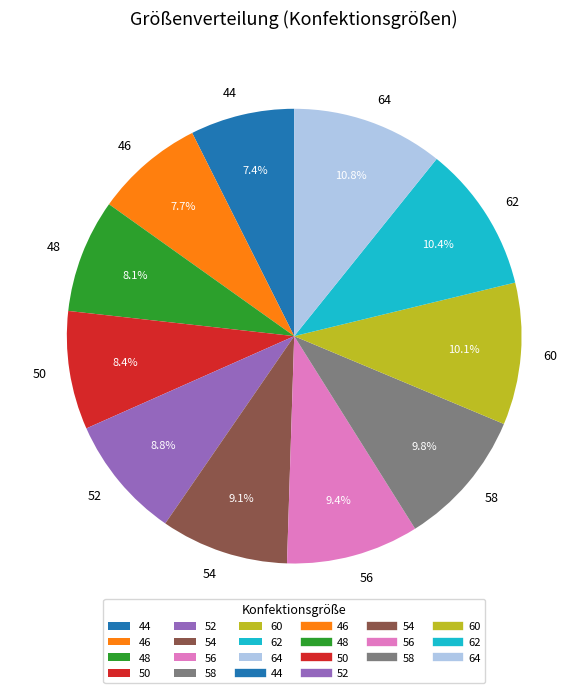

The 54 slice represents 21% of the pie. True or false?

False